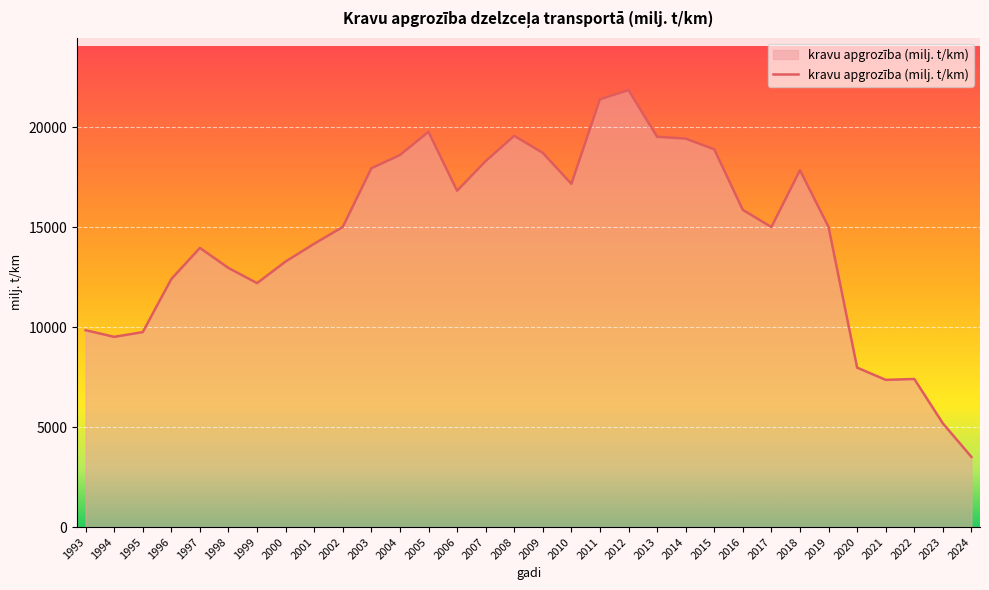

What is the sum of all values?

466529.7